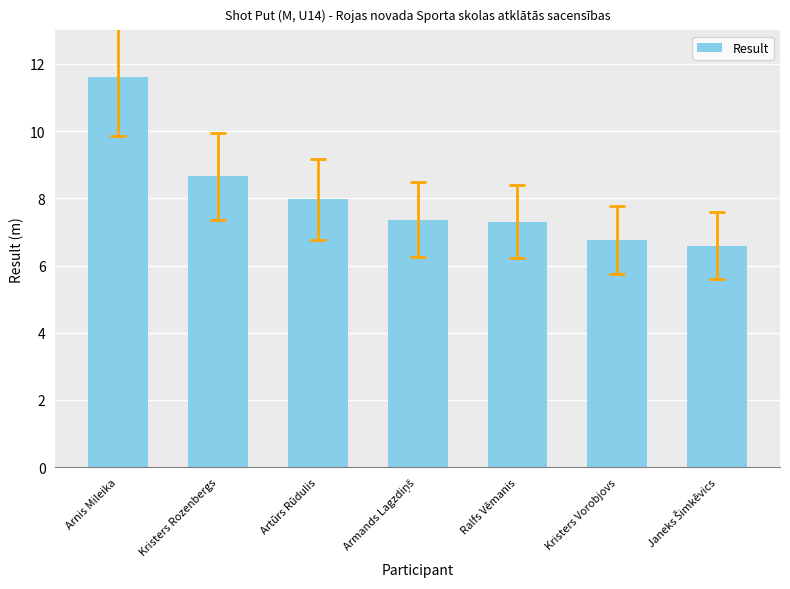

Where is the data nearest to the value 9?

Kristers Rozenbergs